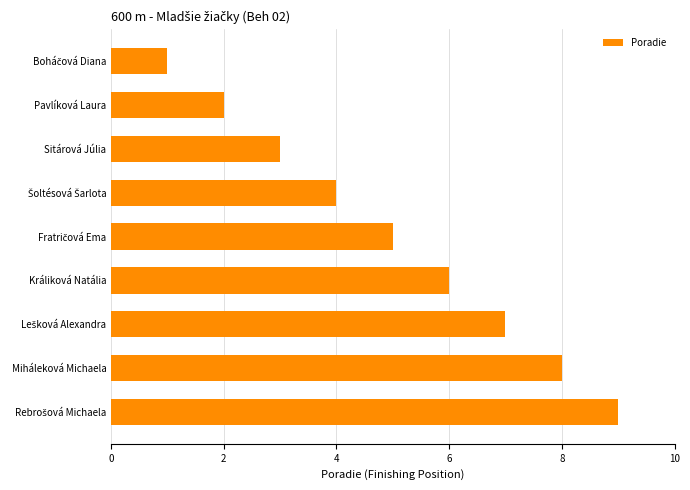

What value does the data have at Sitárová Júlia?

3